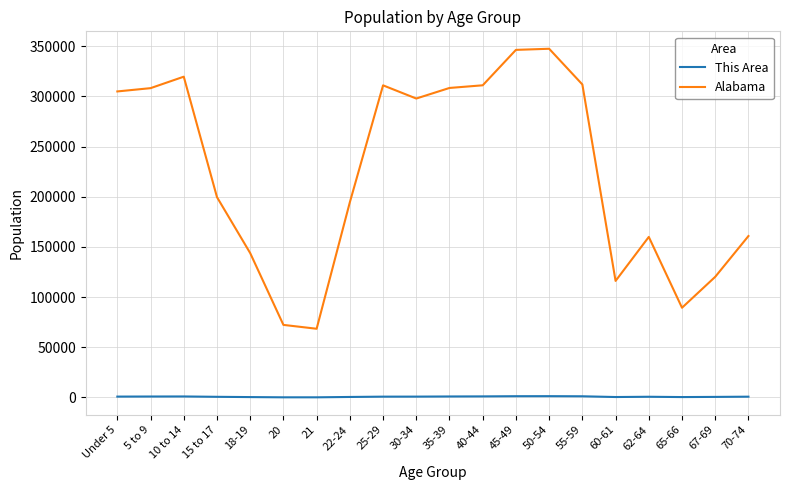

True or false: Alabama has a value of 531547 at 10 to 14.

False